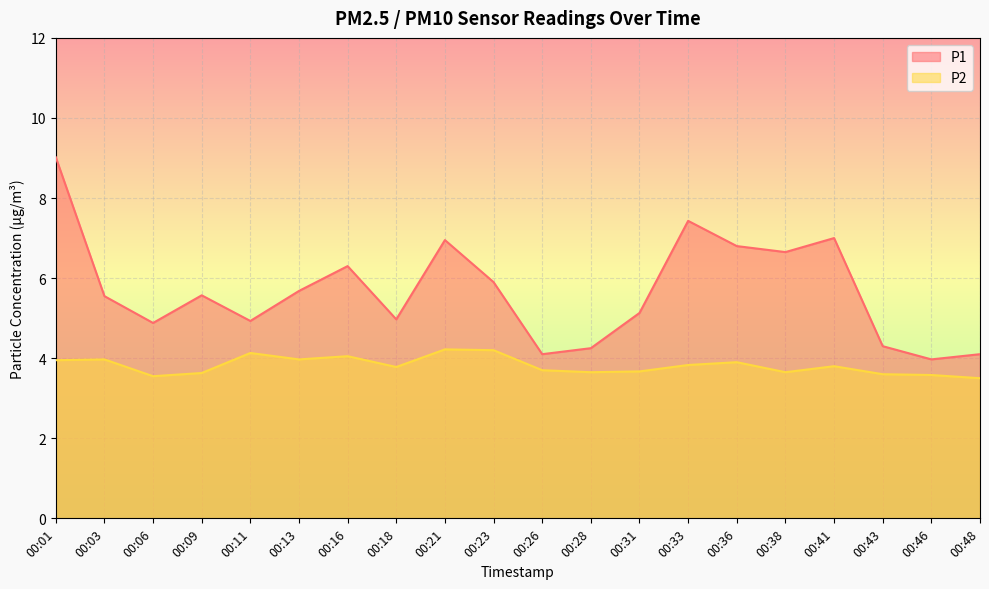

True or false: P1 and P2 intersect in this chart.

False